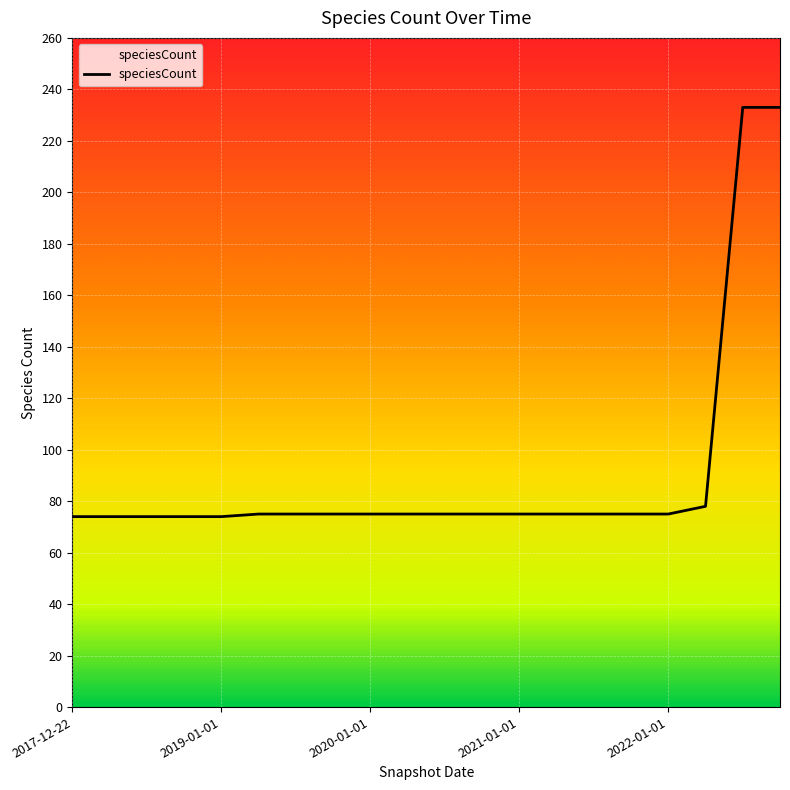

Does the chart have visible grid lines?

Yes